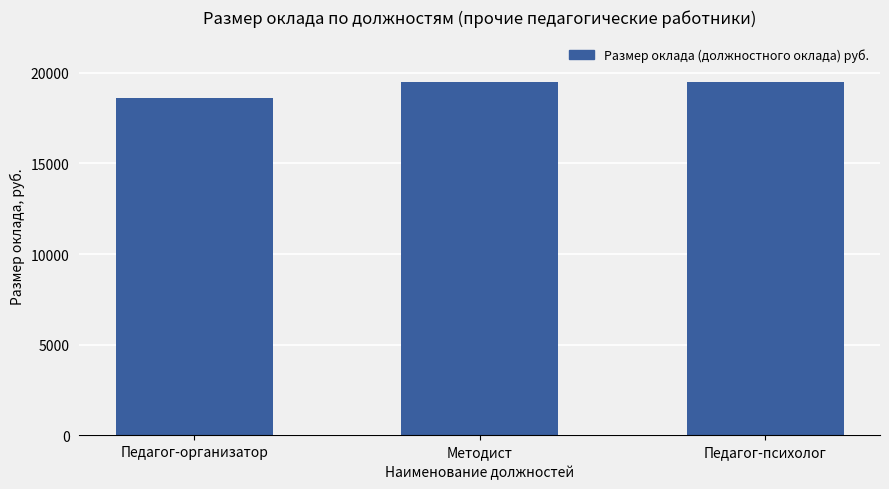

Which label corresponds to the smallest value in the chart?

Педагог-организатор